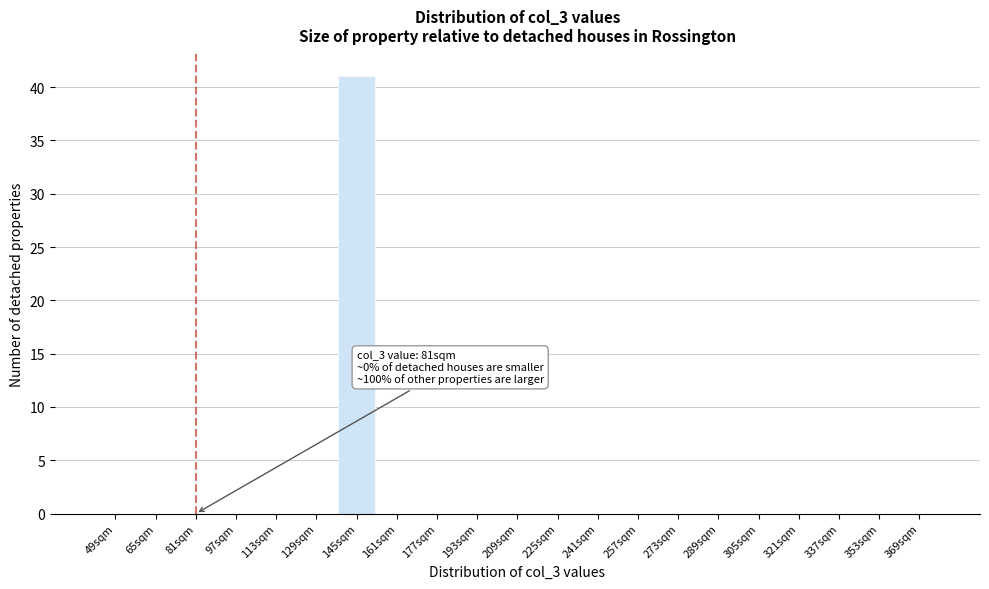

Reading left to right, what are all the values shown in this chart?

49sqm=0	65sqm=0	81sqm=0	97sqm=0	113sqm=0	129sqm=0	145sqm=41	161sqm=0	177sqm=0	193sqm=0	209sqm=0	225sqm=0	241sqm=0	257sqm=0	273sqm=0	289sqm=0	305sqm=0	321sqm=0	337sqm=0	353sqm=0	369sqm=0